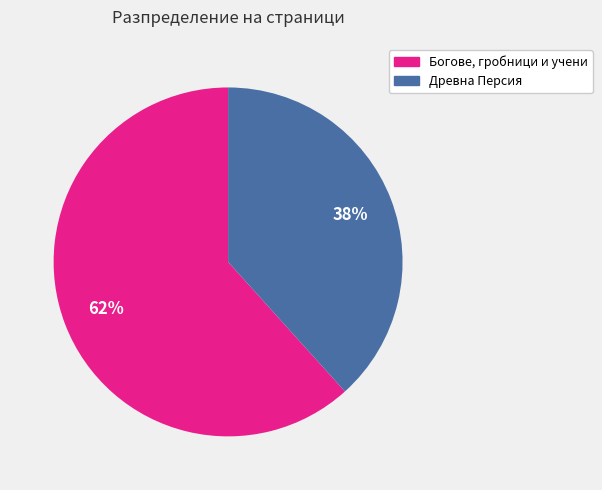

To the nearest percent, what percentage of the pie is Древна Персия?

38%